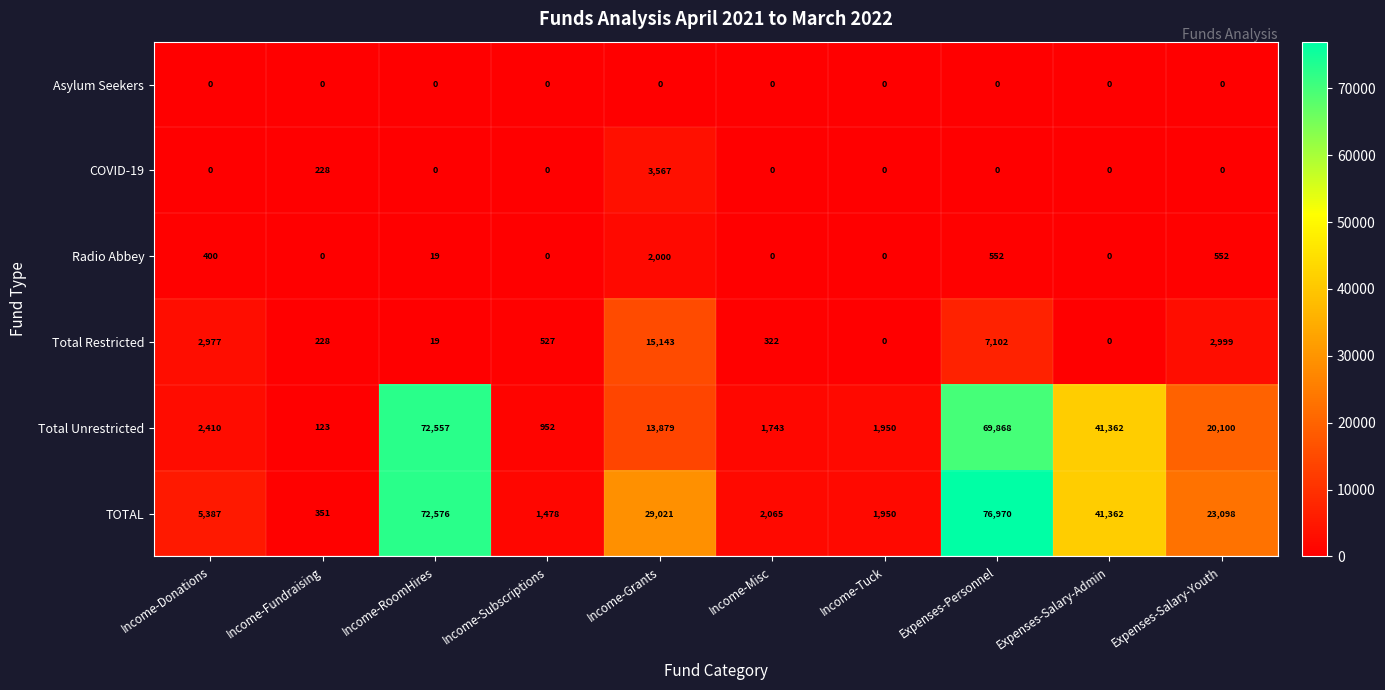

List the series in order of their peak value, lowest first.

Asylum Seekers, Radio Abbey, COVID-19, Total Restricted, Total Unrestricted, TOTAL